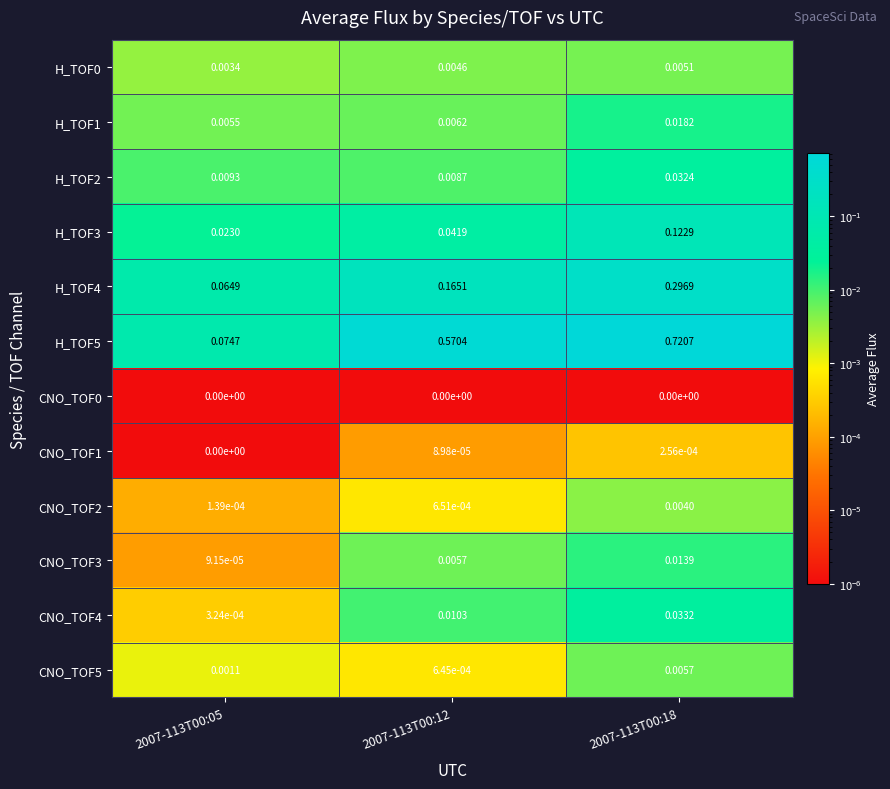

Is the value of CNO_TOF3 at 2007-113T00:12 greater than the value of H_TOF2 at 2007-113T00:18?

No